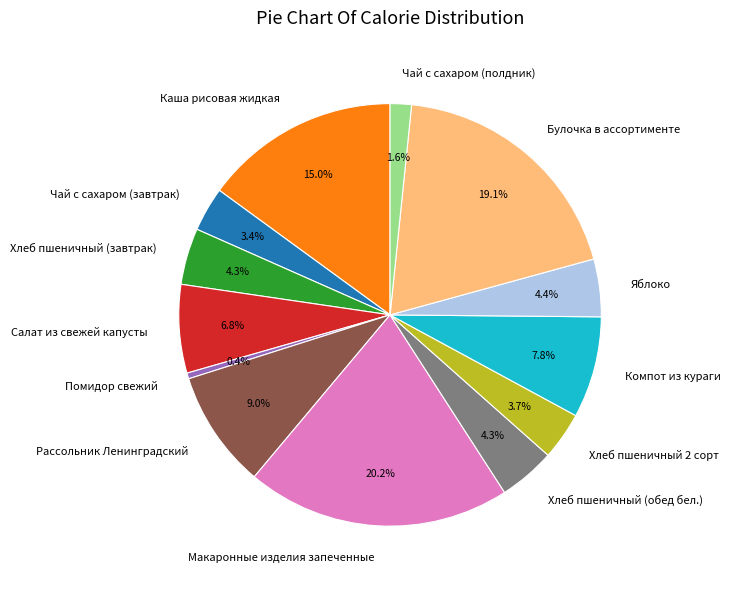

Count the number of slices in the pie.

13